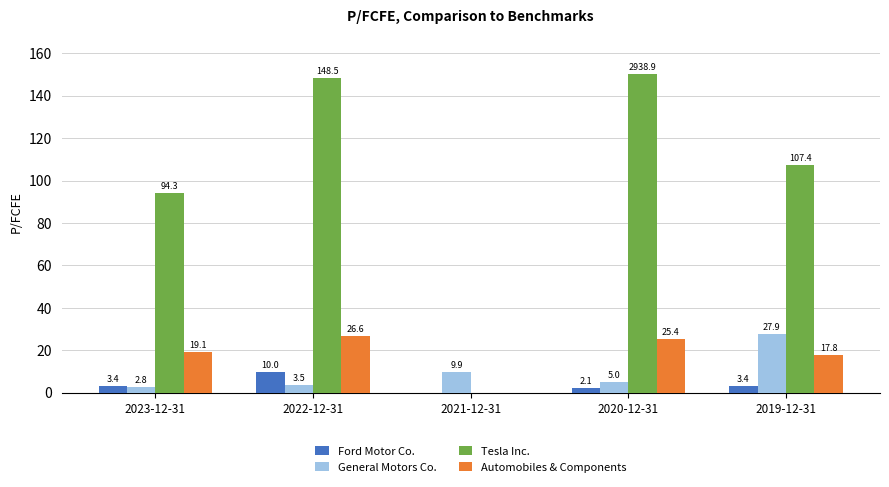

True or false: Automobiles & Components has a value of -12.7 at 2021-12-31.

False